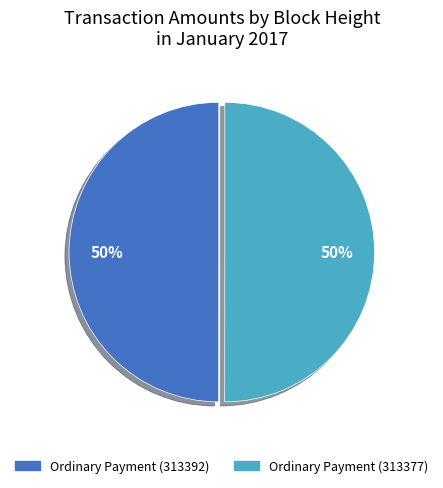

How many segments does this pie chart have?

2